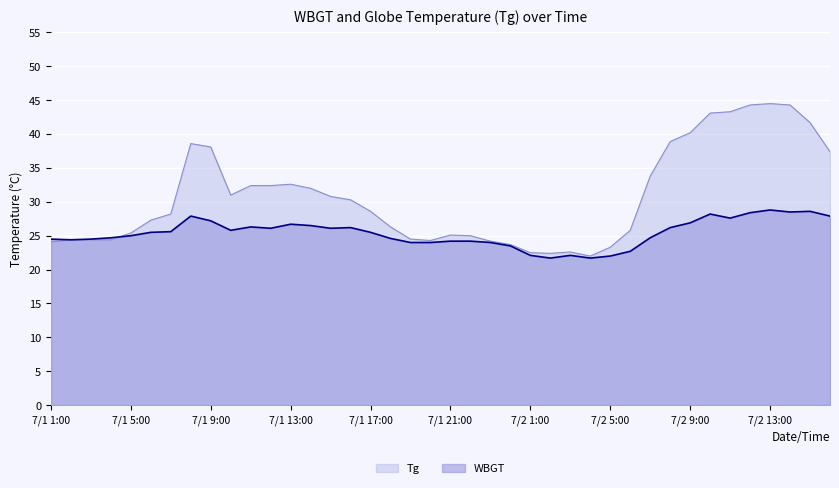

What position from the left is 7/1 19:00?

19